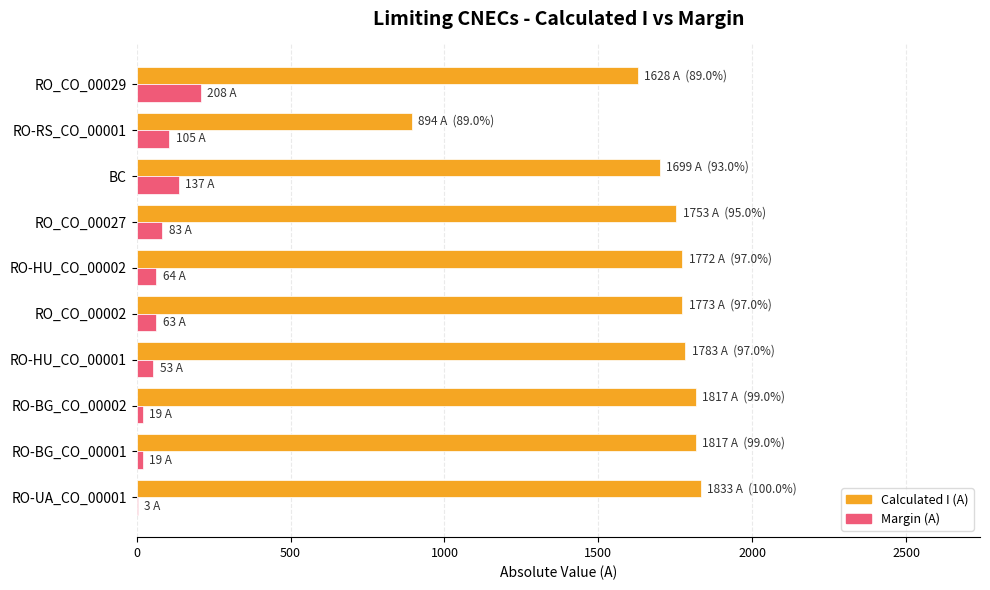

What is the greatest value displayed?

1833